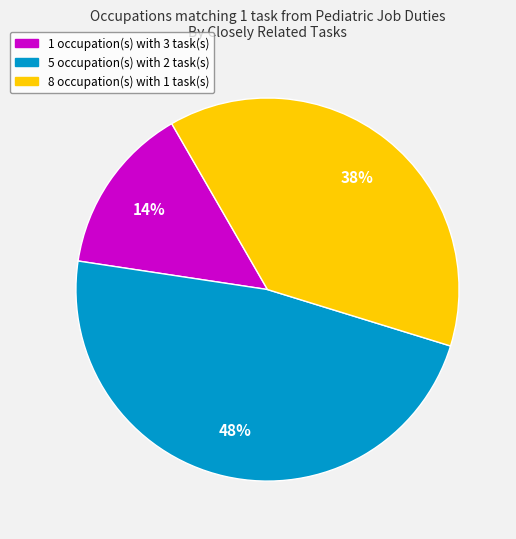

How many segments does this pie chart have?

3